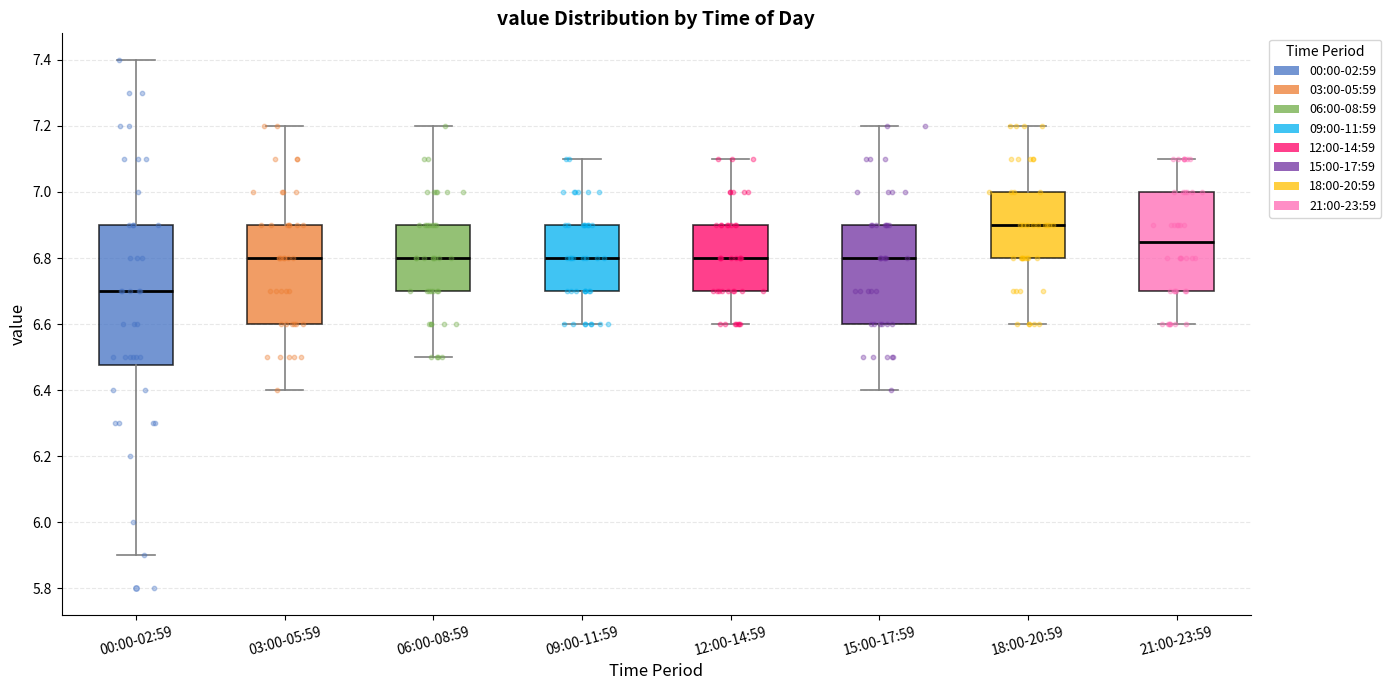

Where does the lower whisker of the box for 18:00-20:59 end on the y-axis? The values are not printed on the chart, so give them approximately, as read against the axis.

6.60